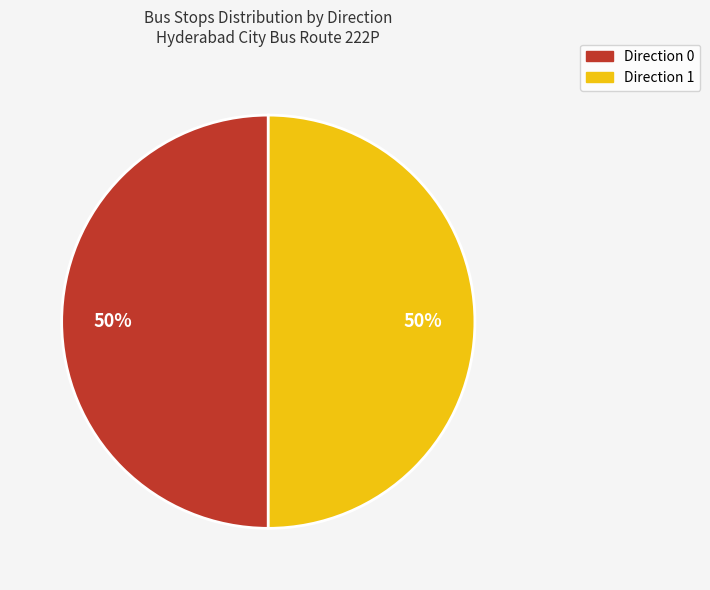

How many segments does this pie chart have?

2